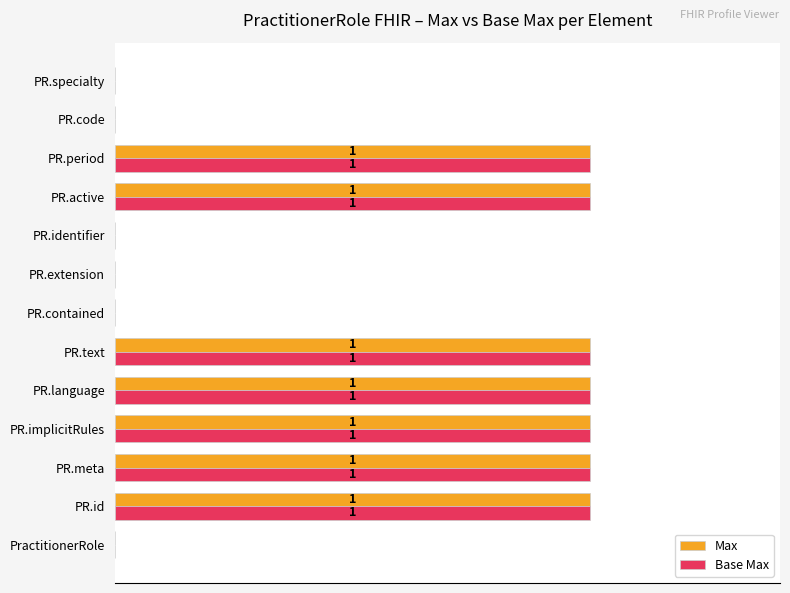

Is the value of Max at PractitionerRole greater than the value of Base Max at PR.active?

No